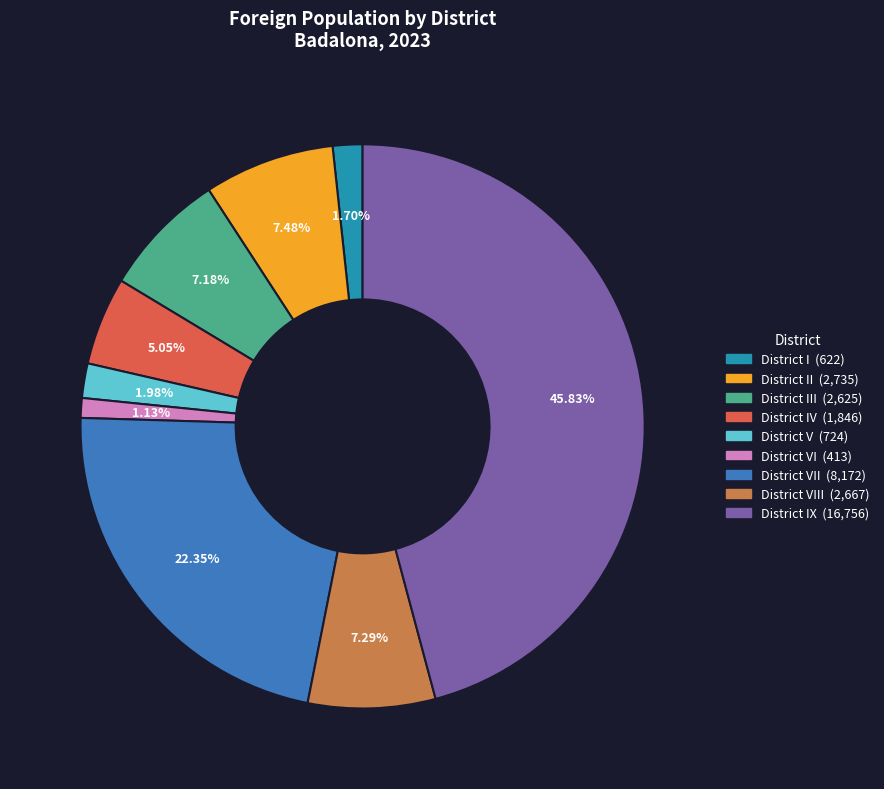

Is there a majority slice in this chart?

No